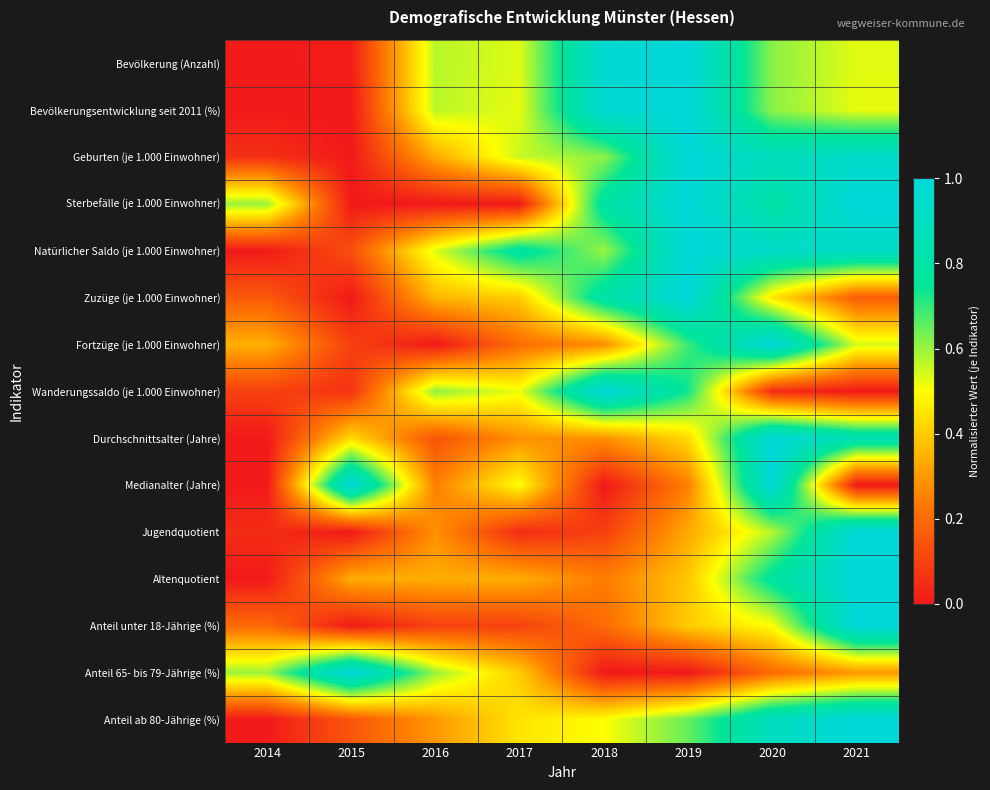

Between 2021 and 2020, which is larger?

2020